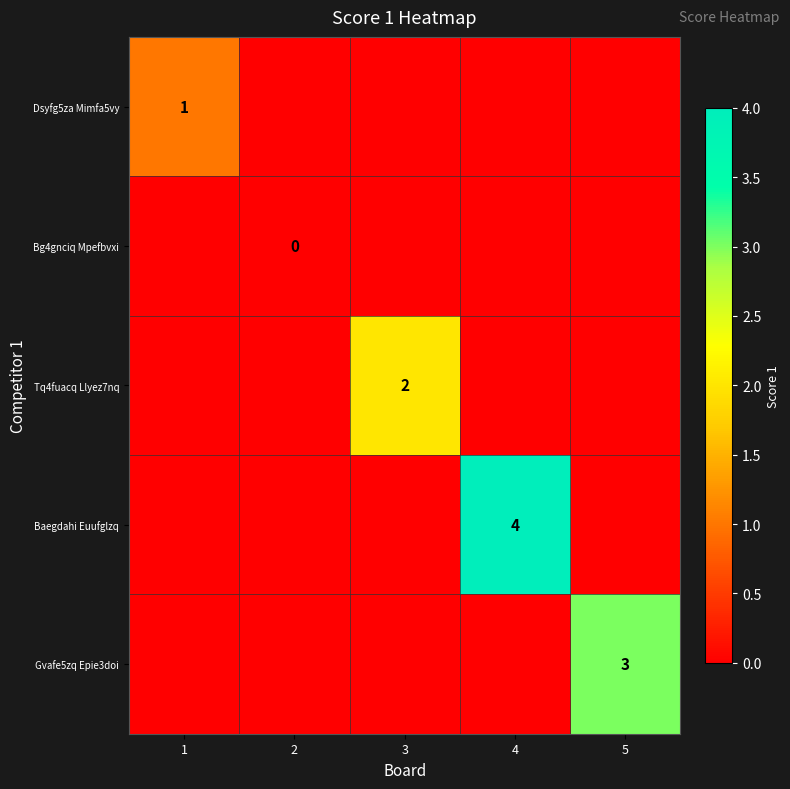

Rank the series at 4 from lowest to highest value.

Dsyfg5za Mimfa5vy, Bg4gnciq Mpefbvxi, Tq4fuacq Llyez7nq, Gvafe5zq Epie3doi, Baegdahi Euufglzq